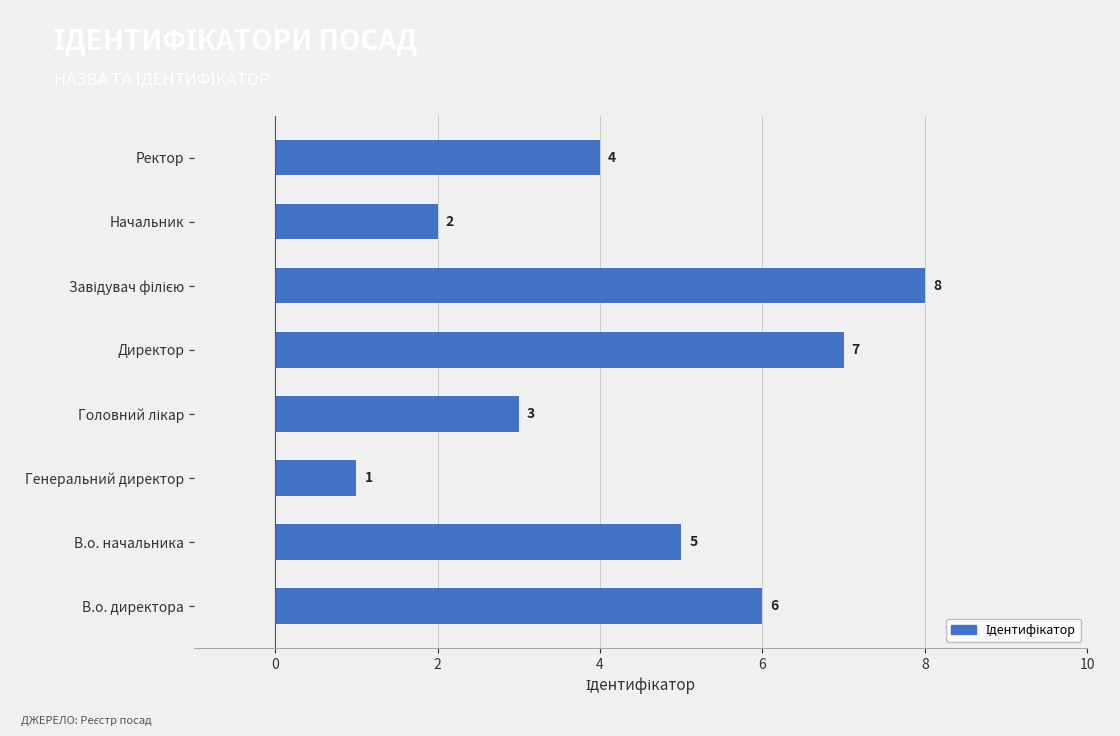

What is the change in value from В.о. начальника to Начальник?

-3